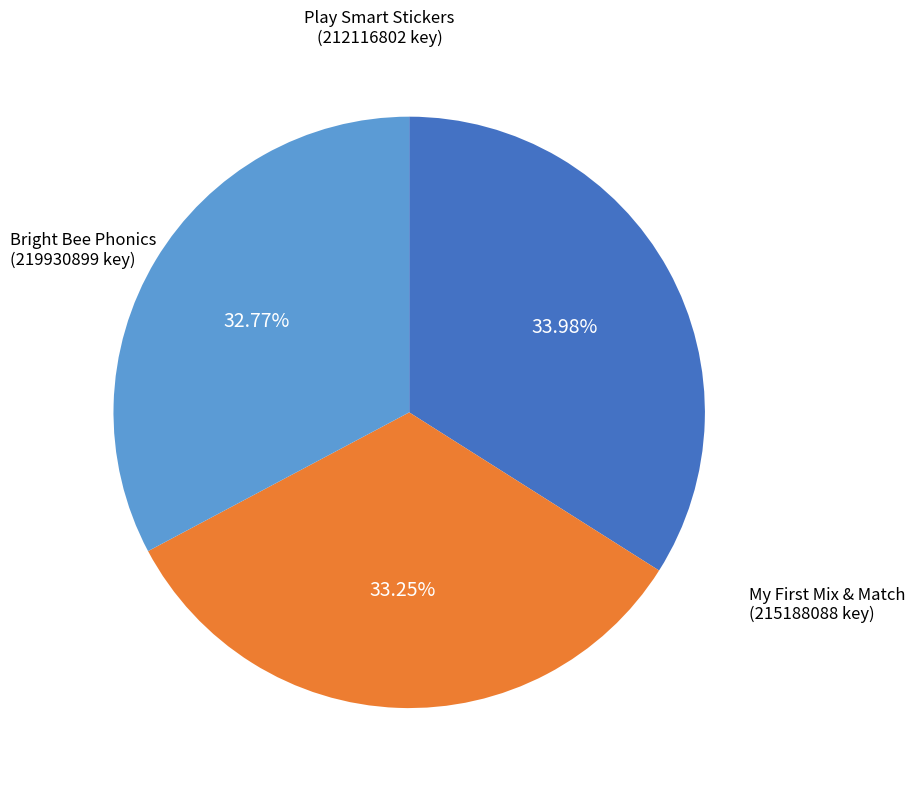

Does any single category account for the majority?

No